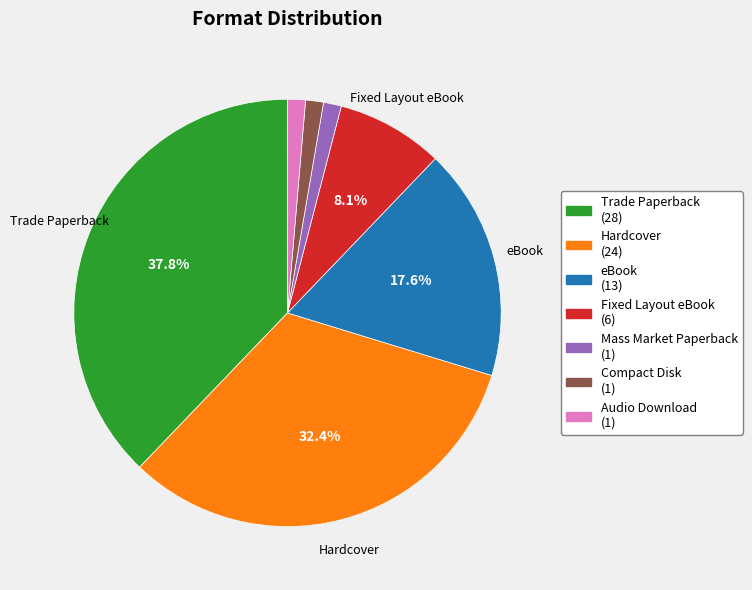

Is there any slice that represents more than half of the pie?

No